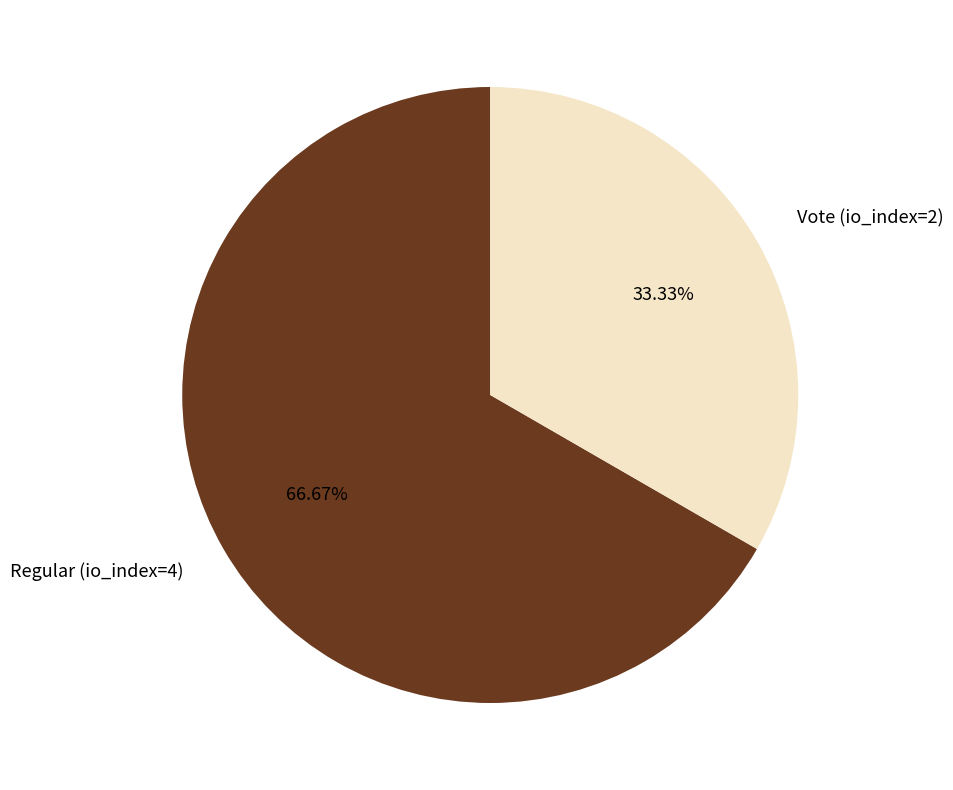

Count the number of slices in the pie.

2